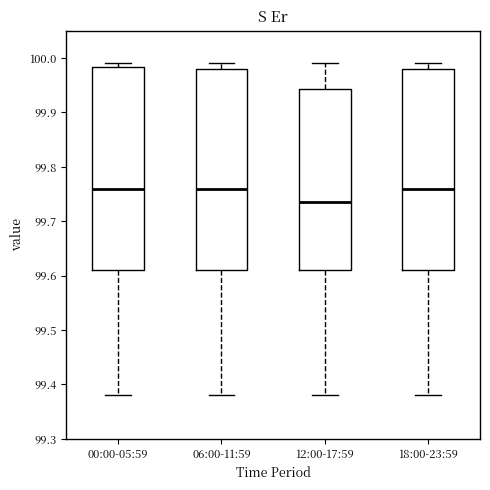

Reading left to right, transcribe this box plot: for each box, give where its median line is, the range the box spans, and where its two whiskers end, as read against the y-axis. The values are not printed on the chart, so give them approximately, as read against the axis.

00:00-05:59: median 99.76, box 99.61 to 99.98, whiskers 99.38 to 99.99
06:00-11:59: median 99.76, box 99.61 to 99.98, whiskers 99.38 to 99.99
12:00-17:59: median 99.74, box 99.61 to 99.94, whiskers 99.38 to 99.99
18:00-23:59: median 99.76, box 99.61 to 99.98, whiskers 99.38 to 99.99